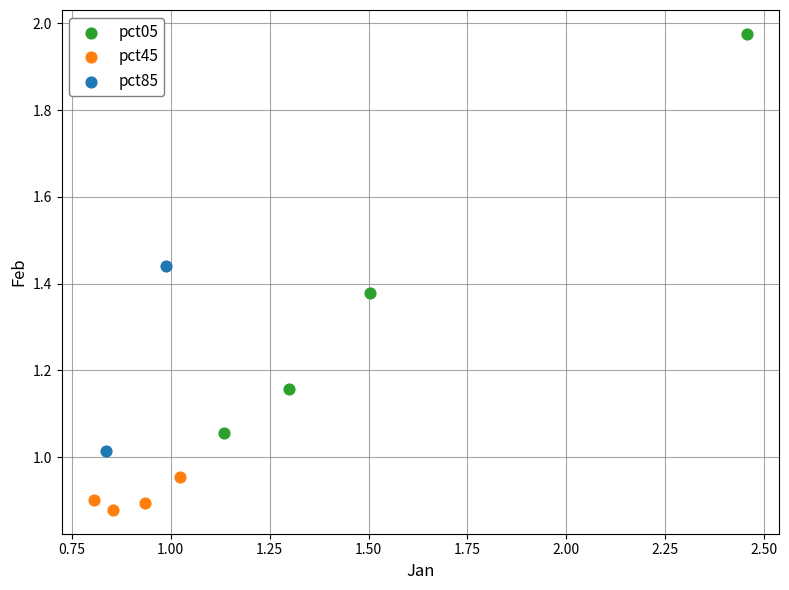

What are all the series names shown in the legend?

pct05, pct45, pct85